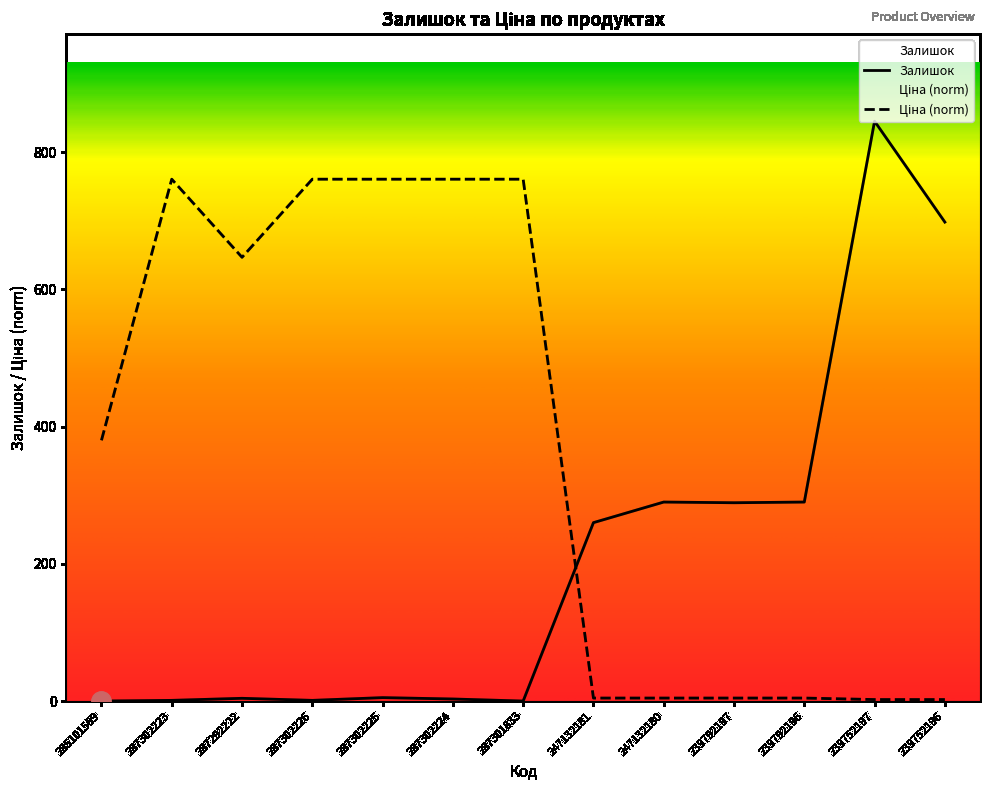

Which series ends up on top after the final intersection of Ціна and Залишок?

Залишок